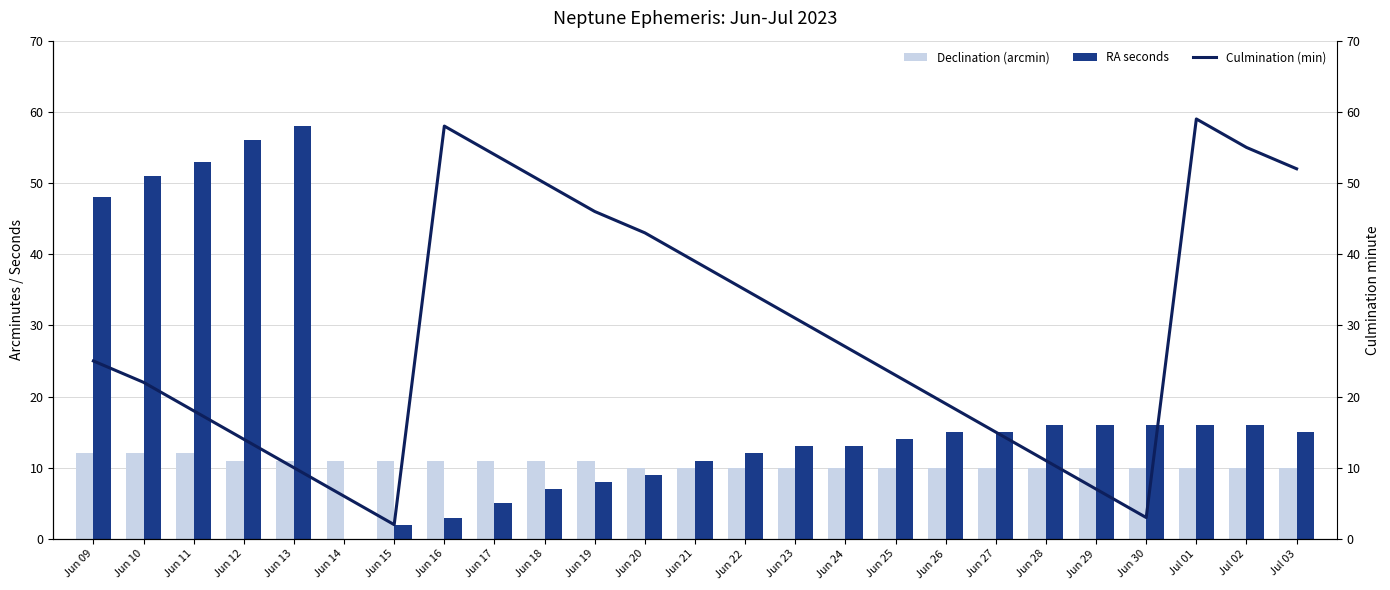

True or false: Culmination (min) has a value of 32 at Jun 19.

False